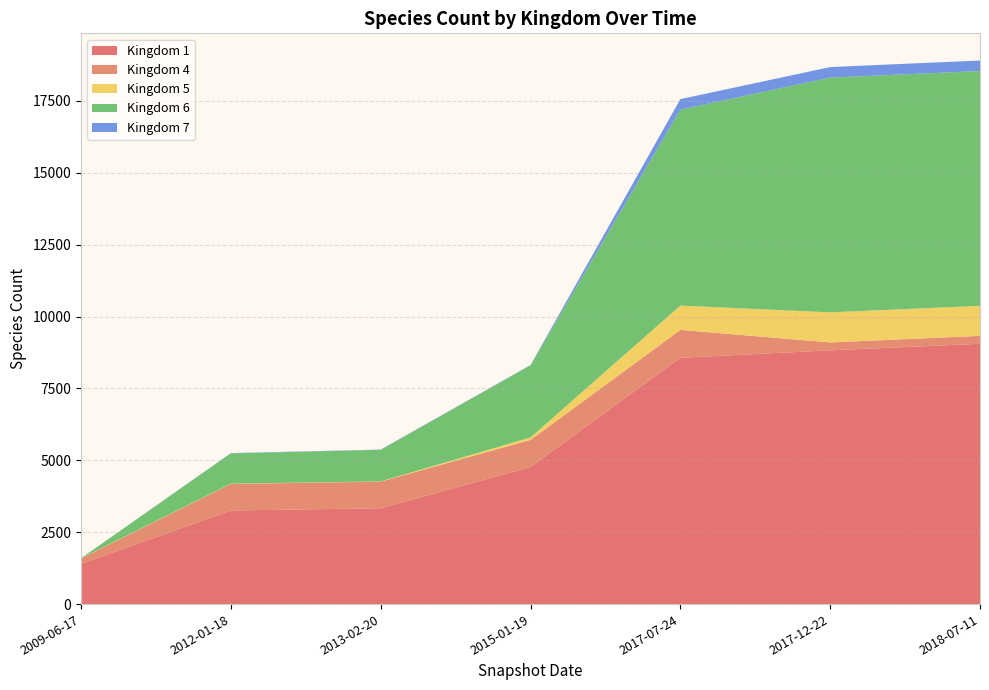

Reading left to right, what are all the values shown in this chart?

1: 1399	3255	3333	4768	8567	8826	9054
4: 188	925	927	943	970	275	275
5: 8	8	8	86	846	1046	1046
6: 1	1054	1097	2507	6815	8166	8166
7: 1	10	10	11	366	366	366